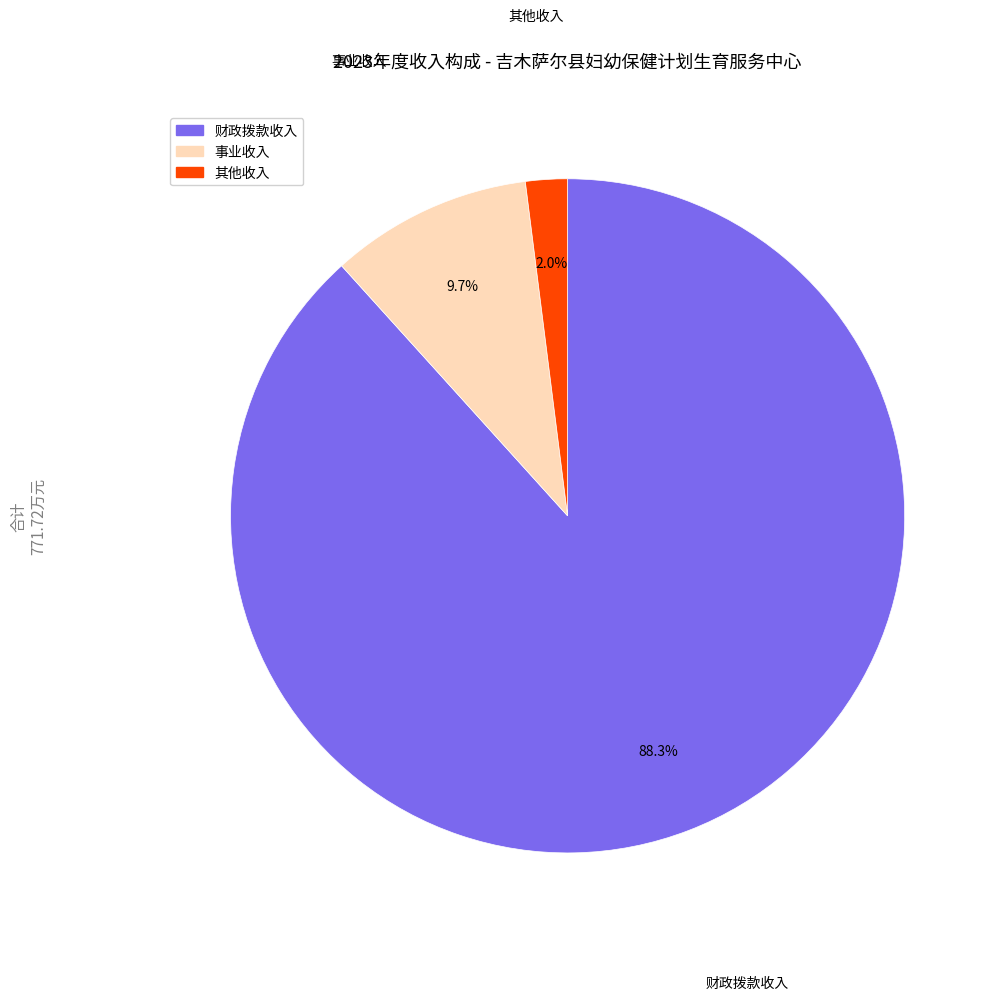

Is there a majority slice in this chart?

Yes